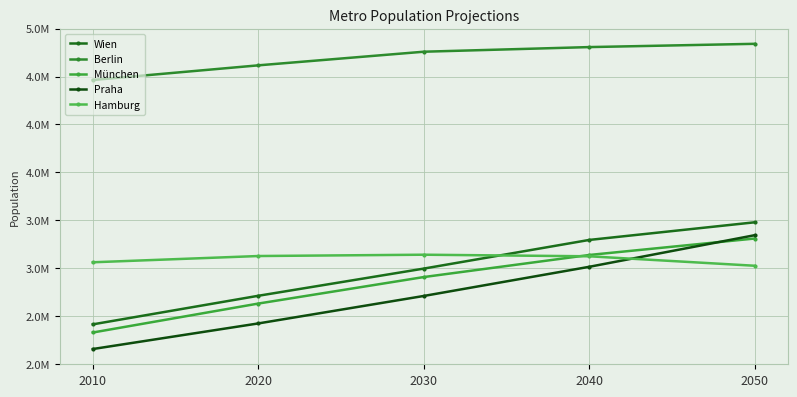

At how many categories does at least one series exceed 4909666?

5